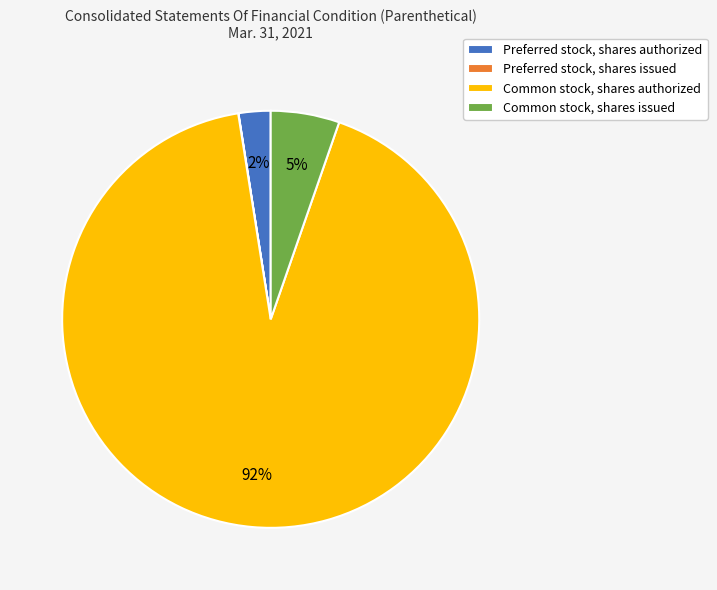

Which has a higher value, Common stock, shares authorized or Common stock, shares issued?

Common stock, shares authorized